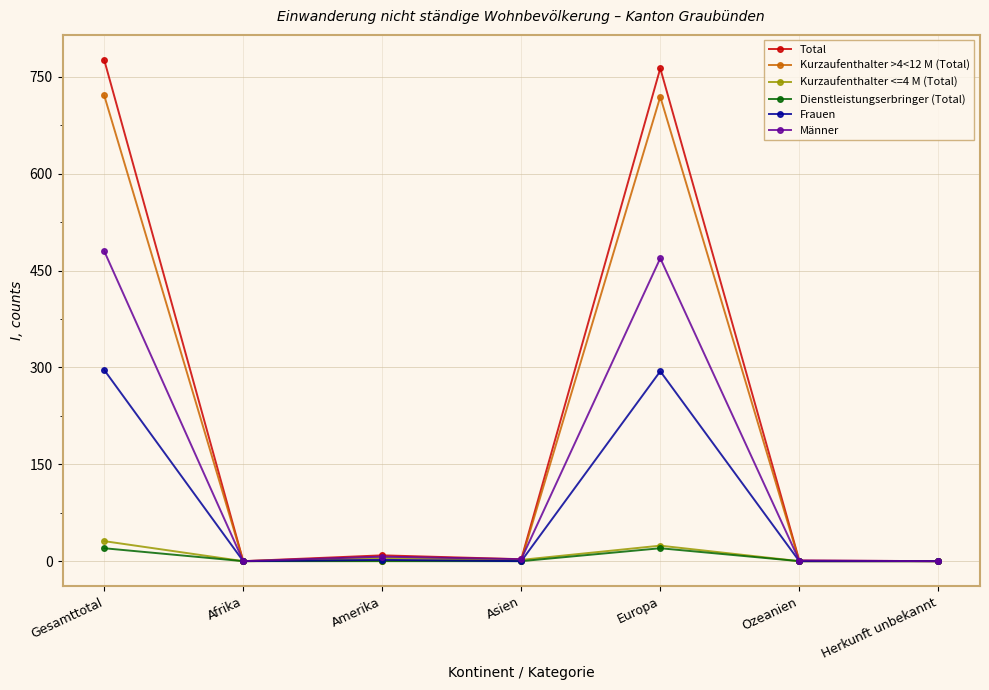

How many series are shown in this chart?

6